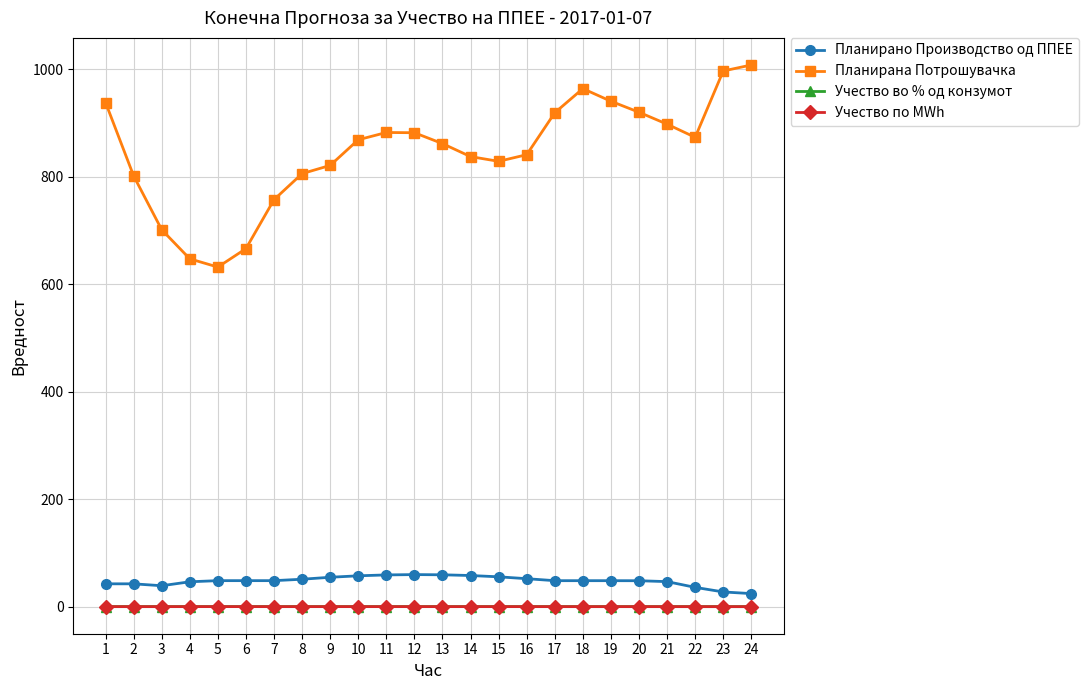

What is the difference between the maximum and minimum values in the Учество по MWh series?

0.1